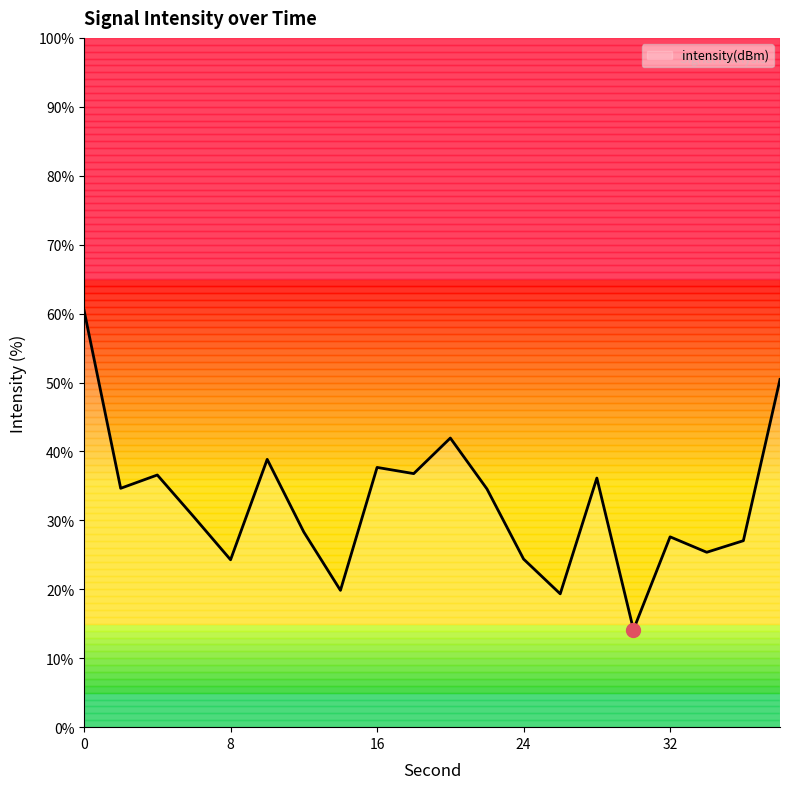

What is the difference between the maximum and minimum values?

46.3